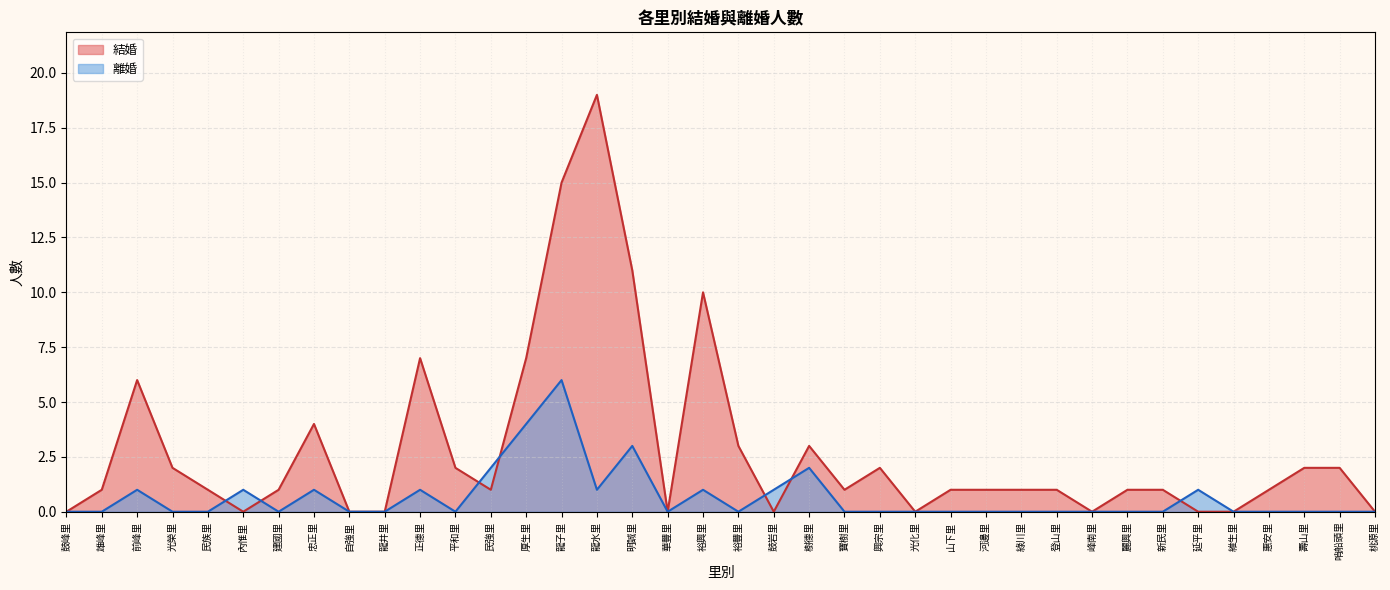

Where is 結婚 nearest to the value 9?

裕興里